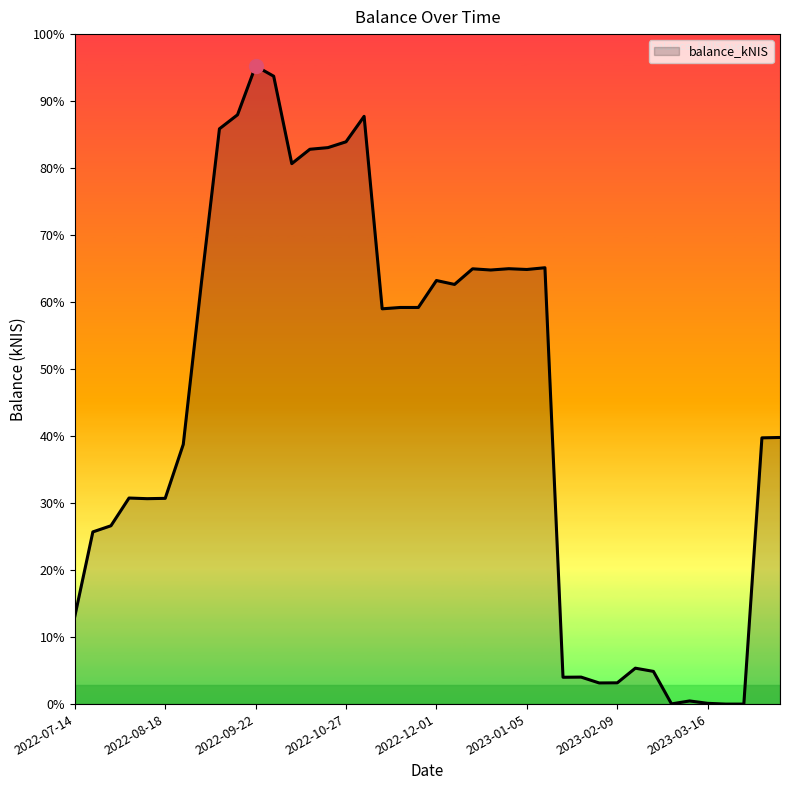

Reading left to right, list all the values displayed in this chart.

2022-07-14=900.2	2022-07-21=1769.8	2022-07-28=1832.9	2022-08-04=2117.9	2022-08-11=2111.3	2022-08-18=2114.6	2022-08-25=2669.4	2022-09-01=4325.3	2022-09-08=5912.8	2022-09-15=6056.9	2022-09-22=6558.1	2022-09-29=6453.3	2022-10-06=5554.7	2022-10-13=5702.5	2022-10-20=5719.4	2022-10-27=5779.3	2022-11-03=6040.6	2022-11-10=4062.6	2022-11-17=4076.5	2022-11-24=4076.5	2022-12-01=4353.5	2022-12-08=4313.3	2022-12-15=4473.9	2022-12-22=4461.5	2022-12-29=4474.9	2023-01-05=4466.9	2023-01-12=4484.8	2023-01-19=275.8	2023-01-26=277.4	2023-02-02=217.2	2023-02-09=218.3	2023-02-16=369.1	2023-02-23=336.1	2023-03-02=1.9	2023-03-09=32.3	2023-03-16=7.9	2023-03-23=0.0	2023-10-19=0.0	2023-12-14=2736.4	2023-12-21=2740.4